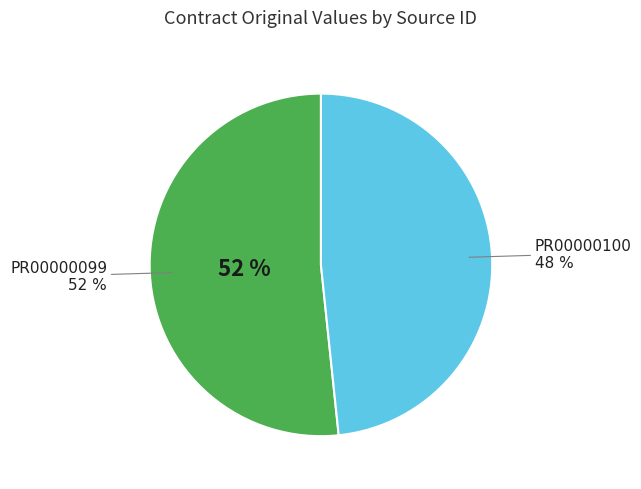

How many segments does this pie chart have?

2